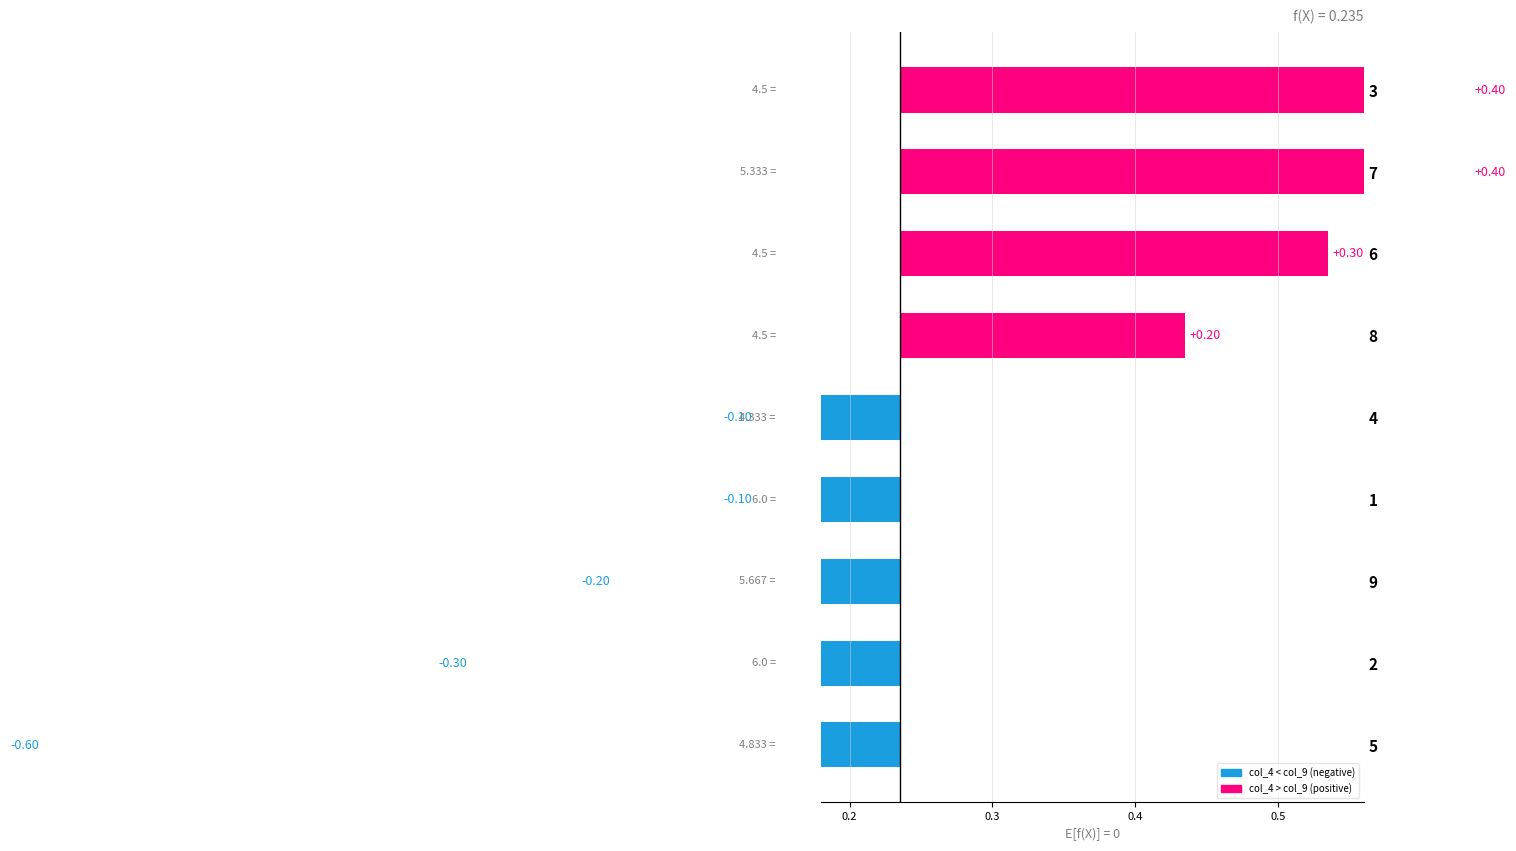

The value at 6 is 0.3. True or false?

True